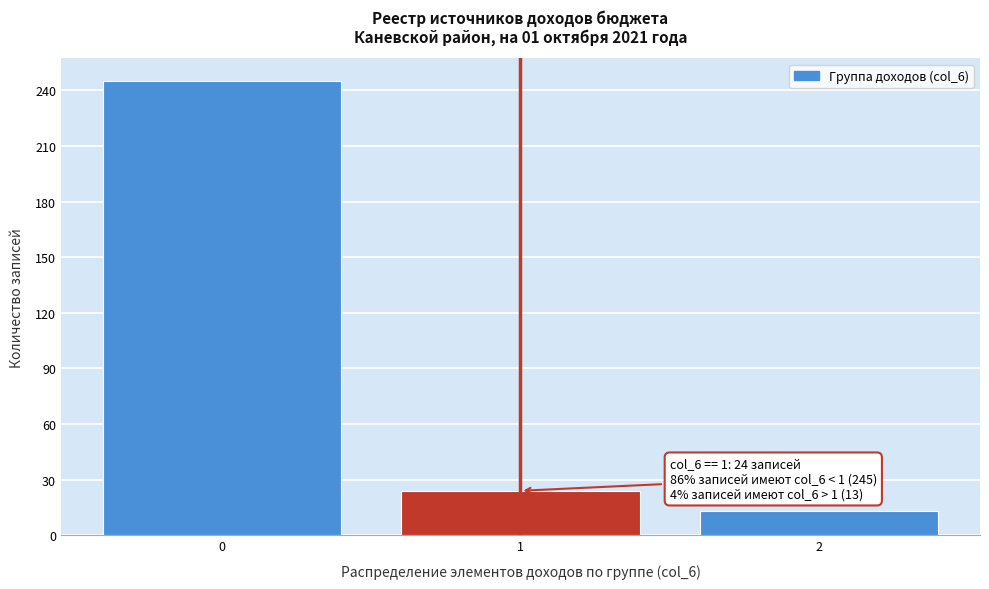

Reading left to right, transcribe all the data shown in this chart.

245	24	13